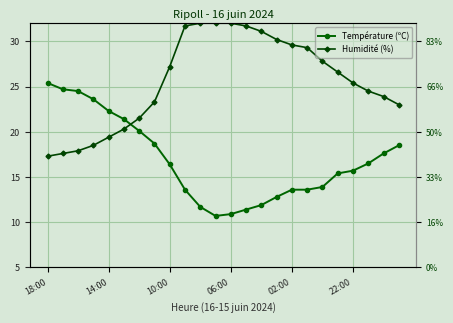

What are all the series names shown in the legend?

Température (ºC), Humidité (%)